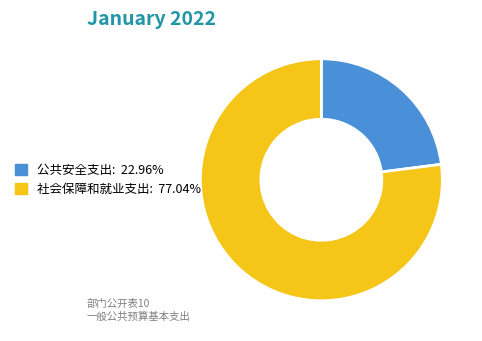

Which category has the smallest portion of the pie?

公共安全支出